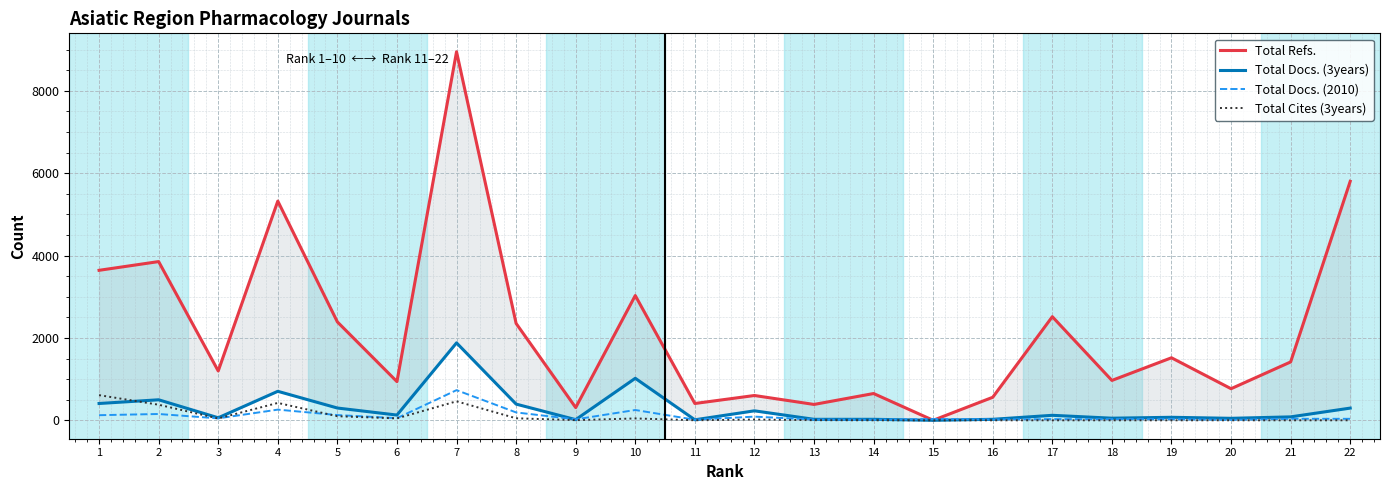

Where do Total Docs. (2010) and Total Docs. (3years) first cross each other?

8 and 9